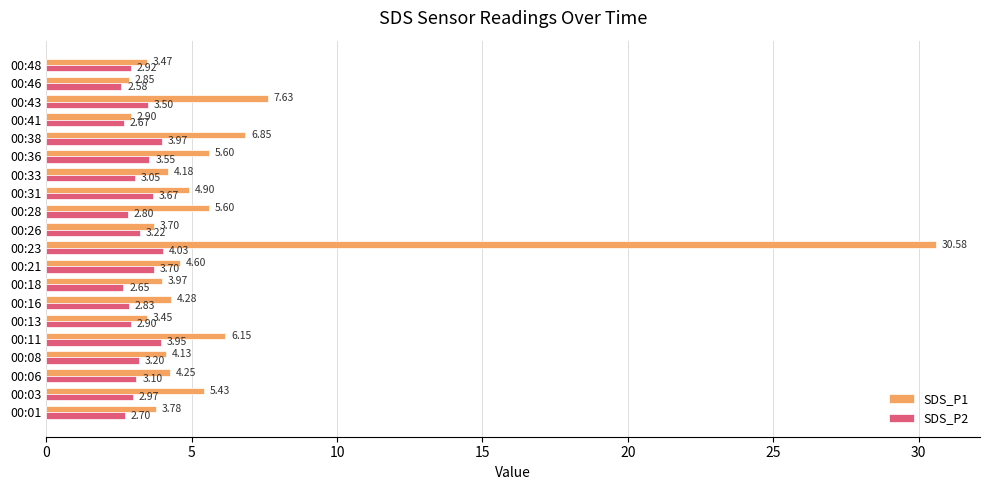

List the labels in order of SDS_P2 value, largest first.

00:23, 00:38, 00:11, 00:21, 00:31, 00:36, 00:43, 00:26, 00:08, 00:06, 00:33, 00:03, 00:48, 00:13, 00:16, 00:28, 00:01, 00:41, 00:18, 00:46